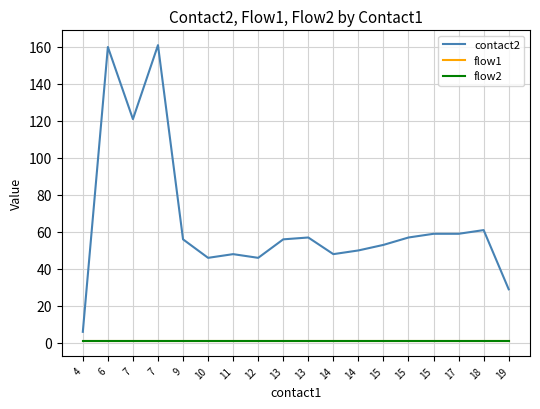

True or false: flow2 has a value of 1 at 11.

True